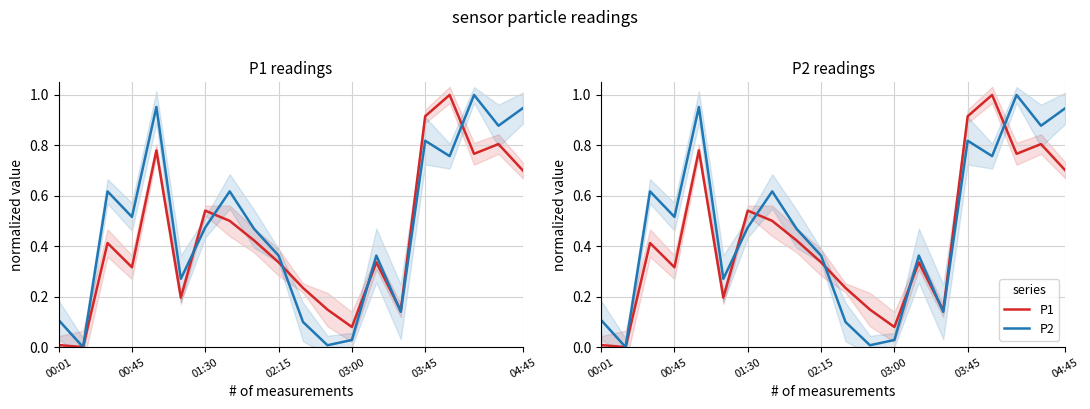

What is the sum of all P2 values?

9.4